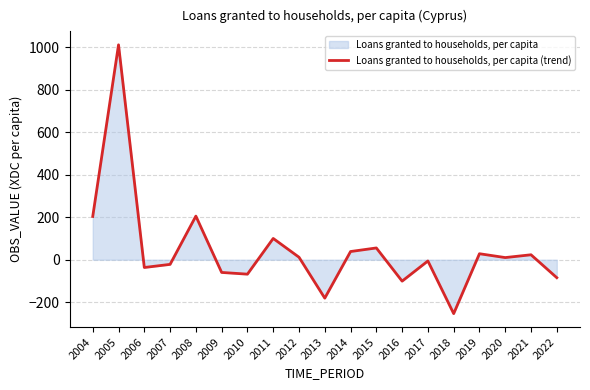

What is the sum of all values?

874.8